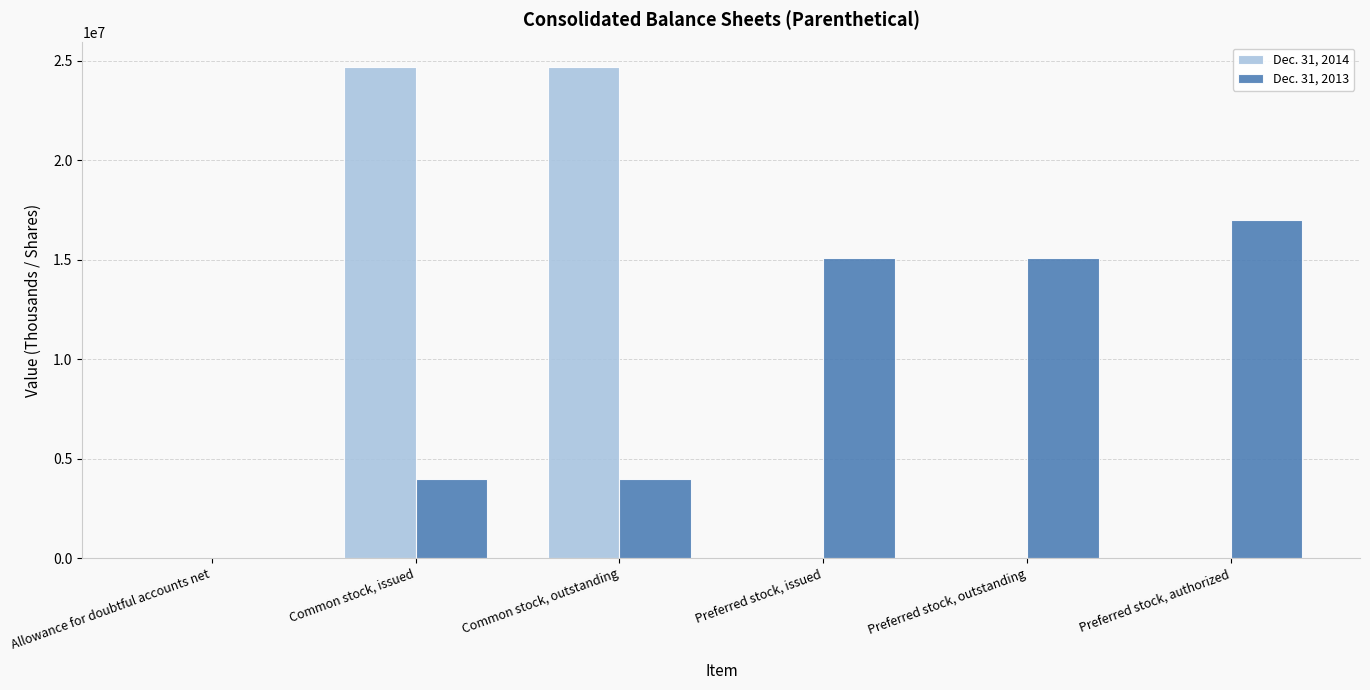

Which series changed the most between Preferred stock, outstanding and Preferred stock, authorized?

Dec. 31, 2013